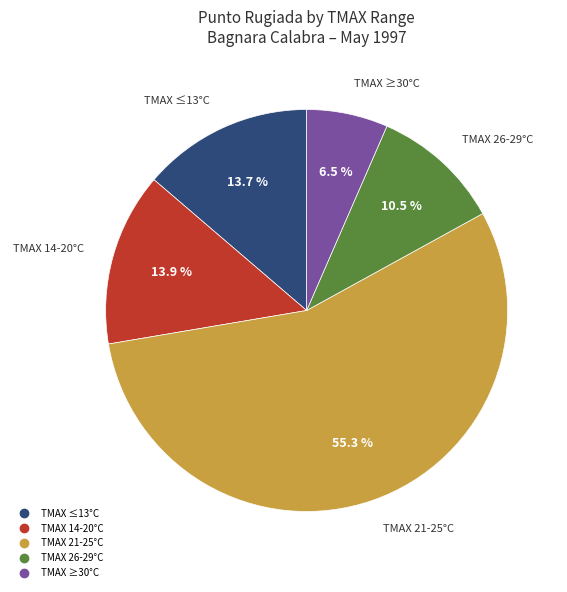

Does any single category account for the majority?

Yes